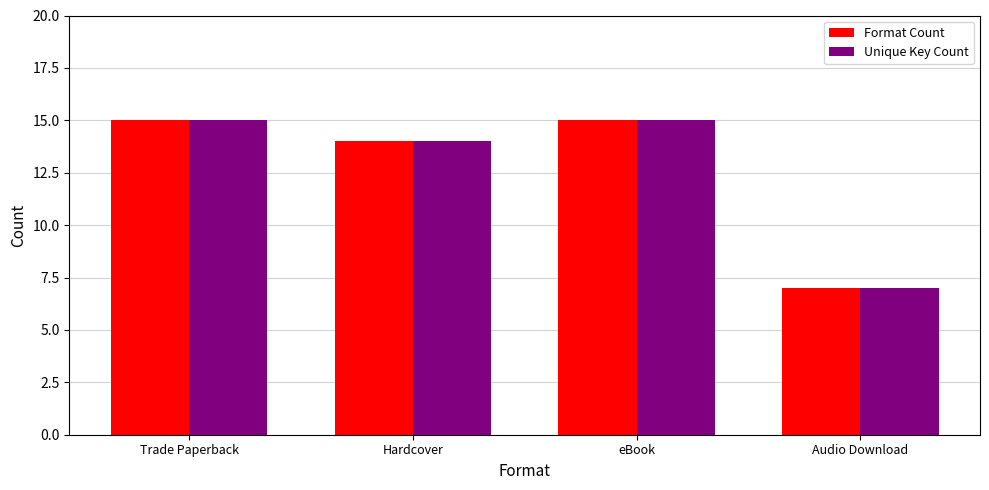

True or false: Unique Key Count has a value of 3 at Audio Download.

False